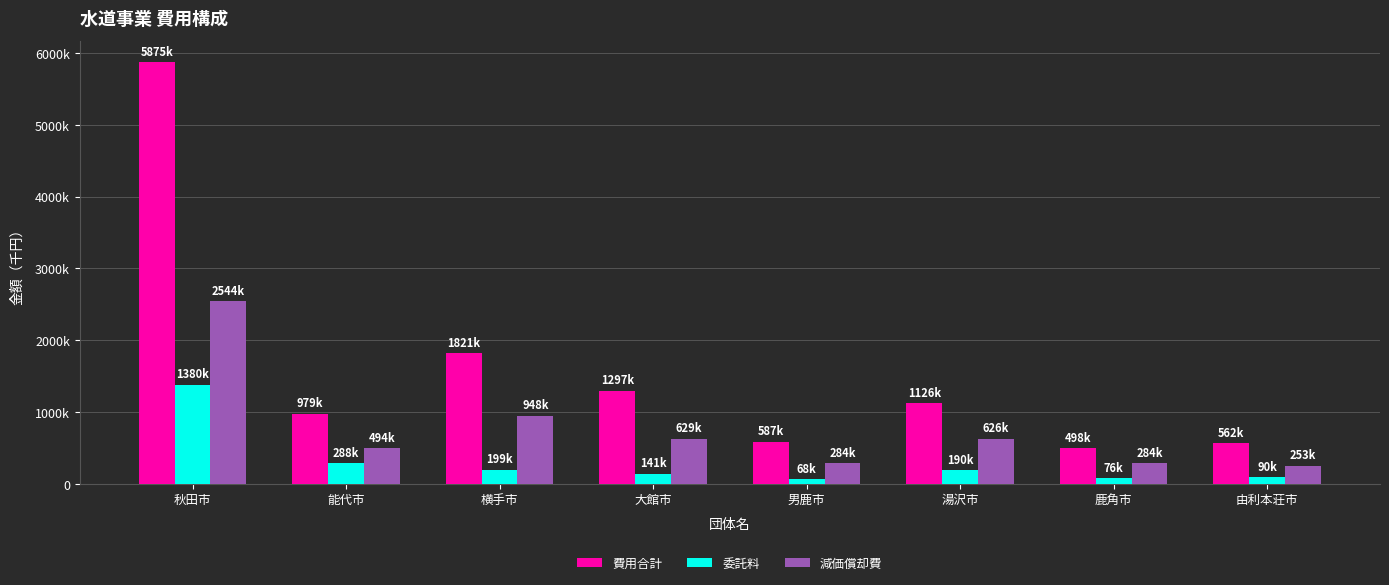

At which label is 委託料 closest to 723773?

能代市